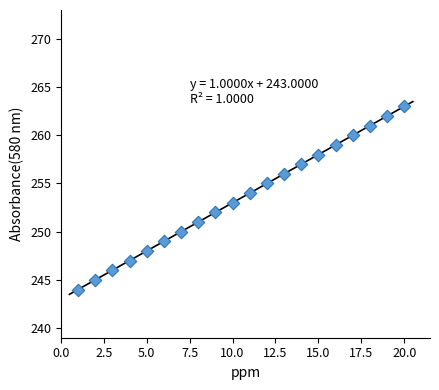

What is the range of Y values (max minus min)?

19